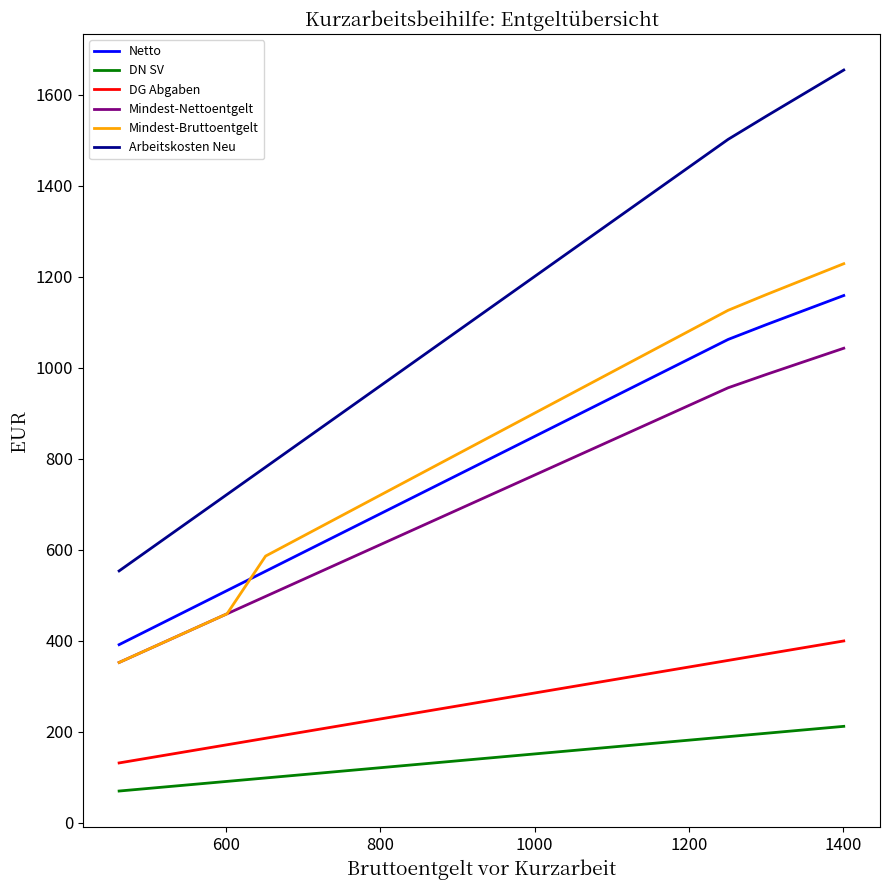

Which series has the largest total across all categories?

Arbeitskosten Neu